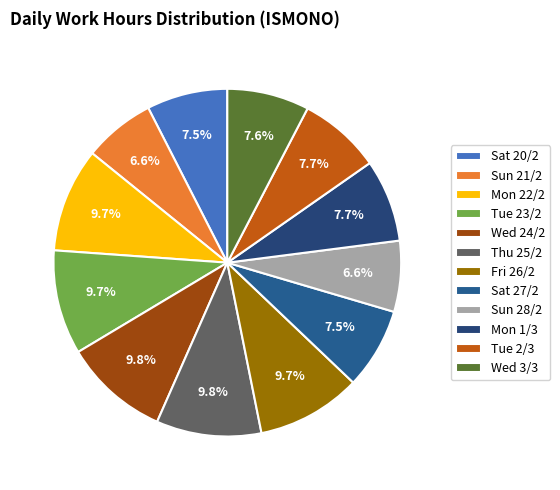

Is there any slice that represents more than half of the pie?

No